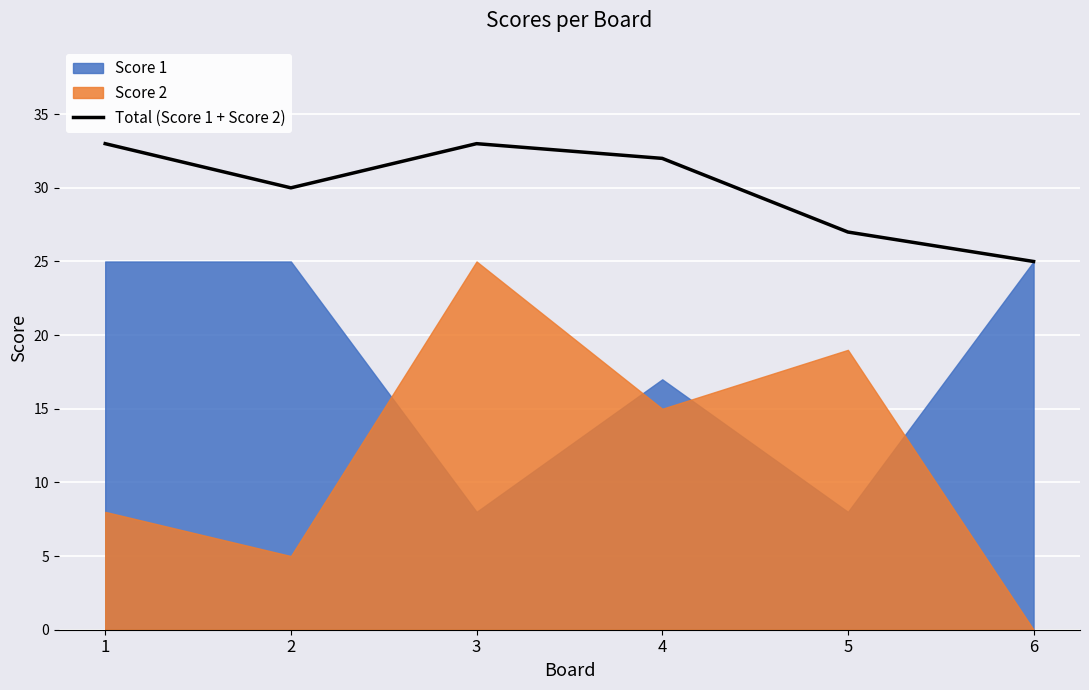

What is the minimum value for Total (Score 1 + Score 2)?

25